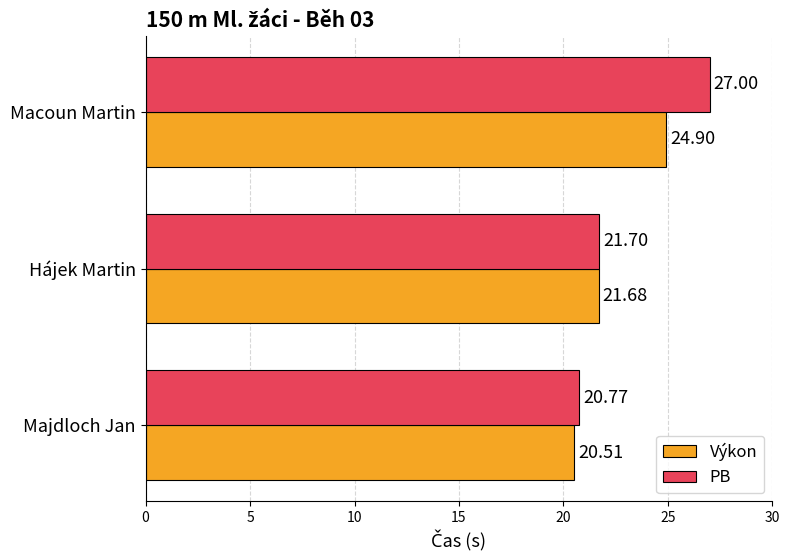

Rank the series at Macoun Martin from lowest to highest value.

Výkon, PB